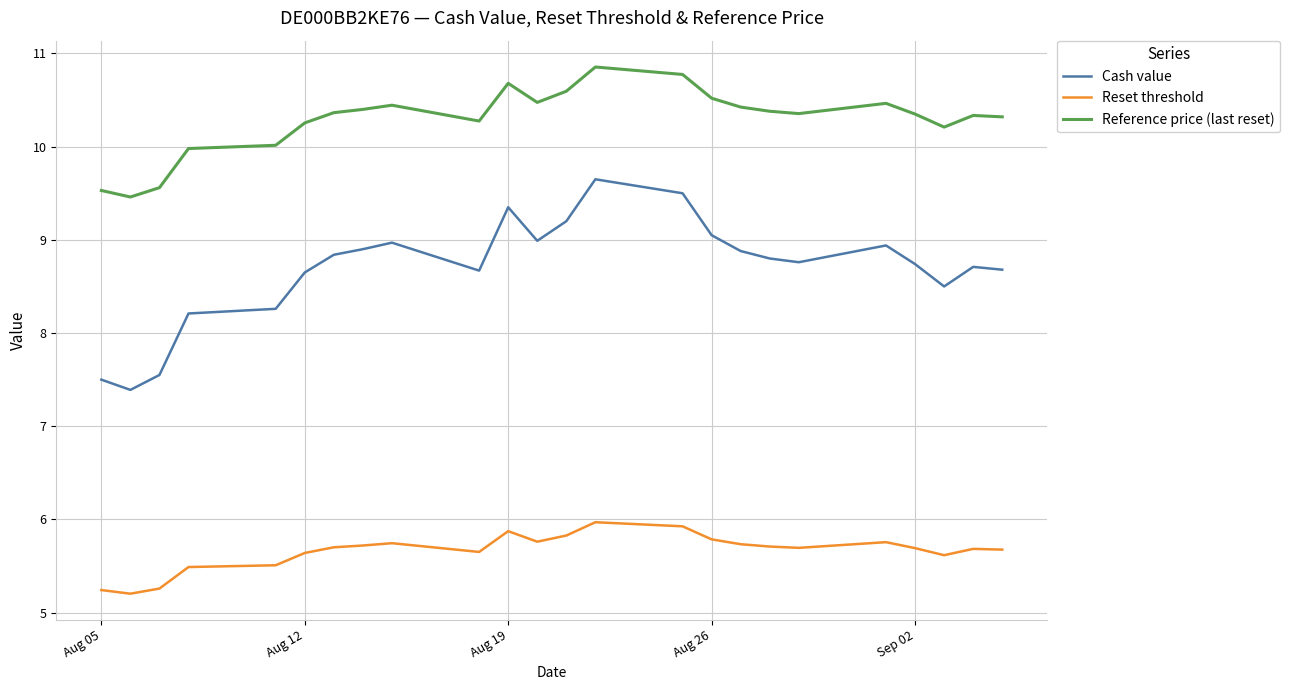

Which series has the largest total across all categories?

Reference price (last reset)